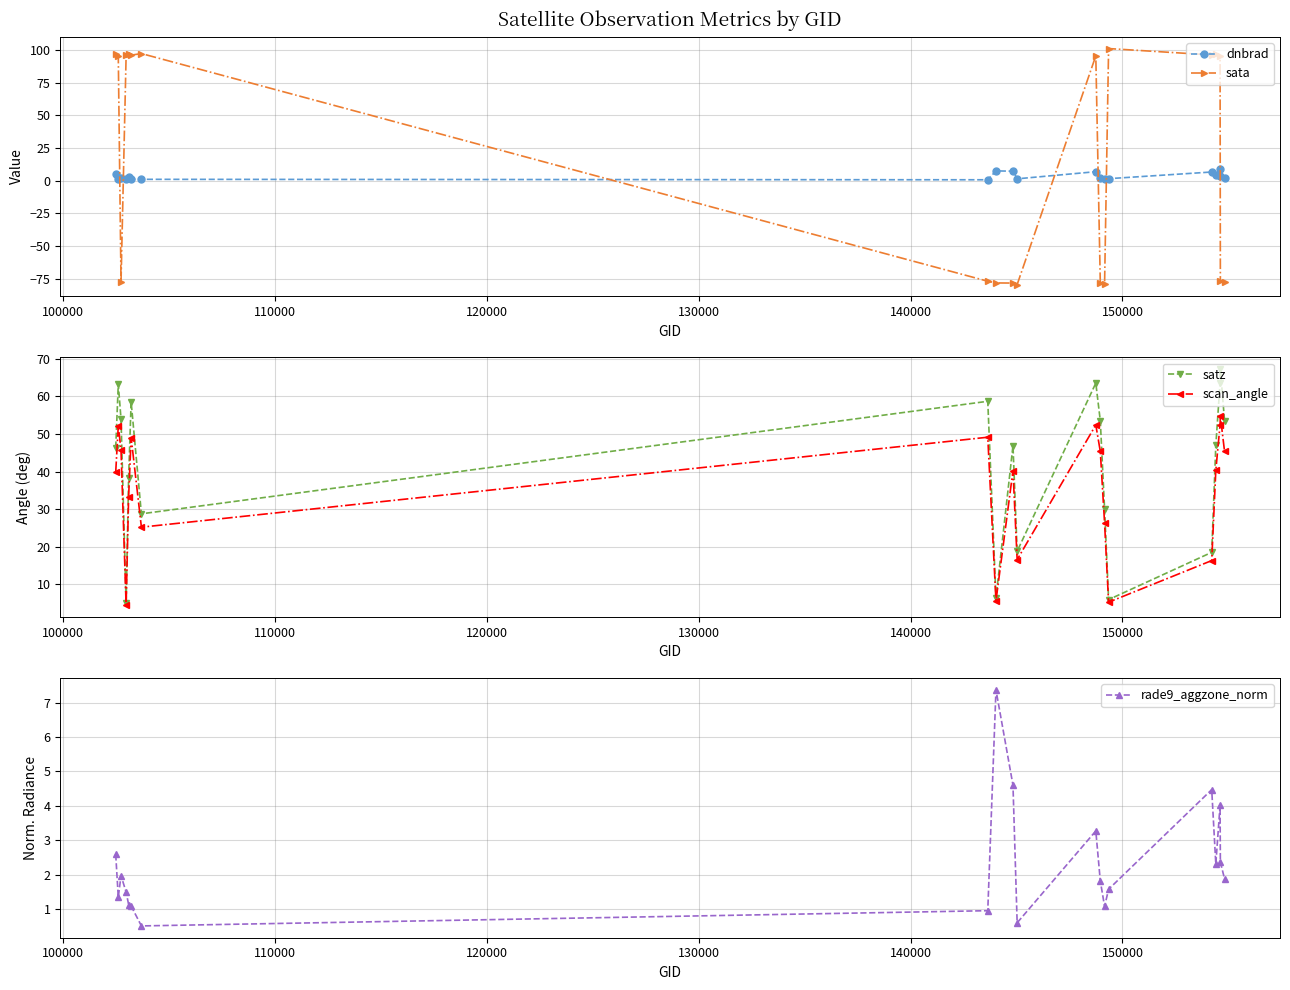

Which series ends up on top after the final intersection of satz and sata?

satz